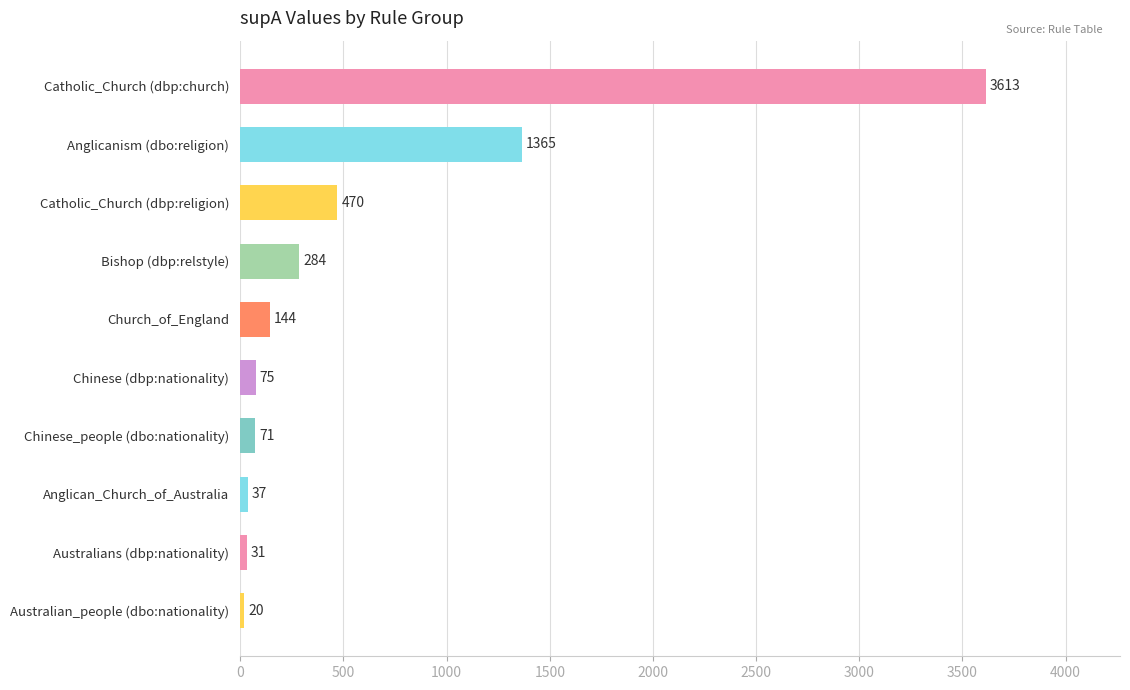

What is the ratio of the value at Catholic_Church (dbp:church) to the value at Anglicanism (dbo:religion)?

2.6